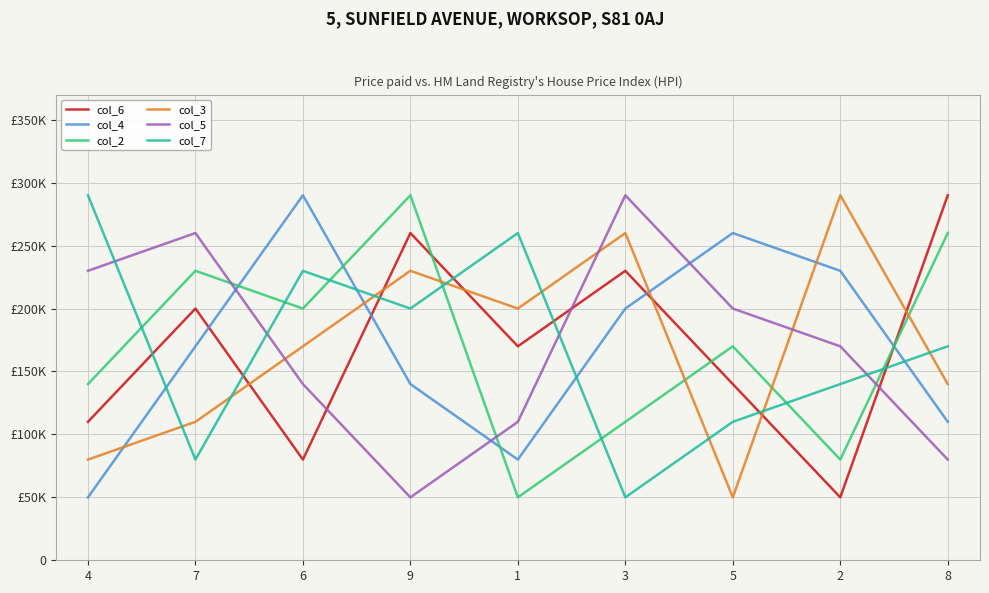

What is the difference between the col_6 values at 7 and 4?

90000